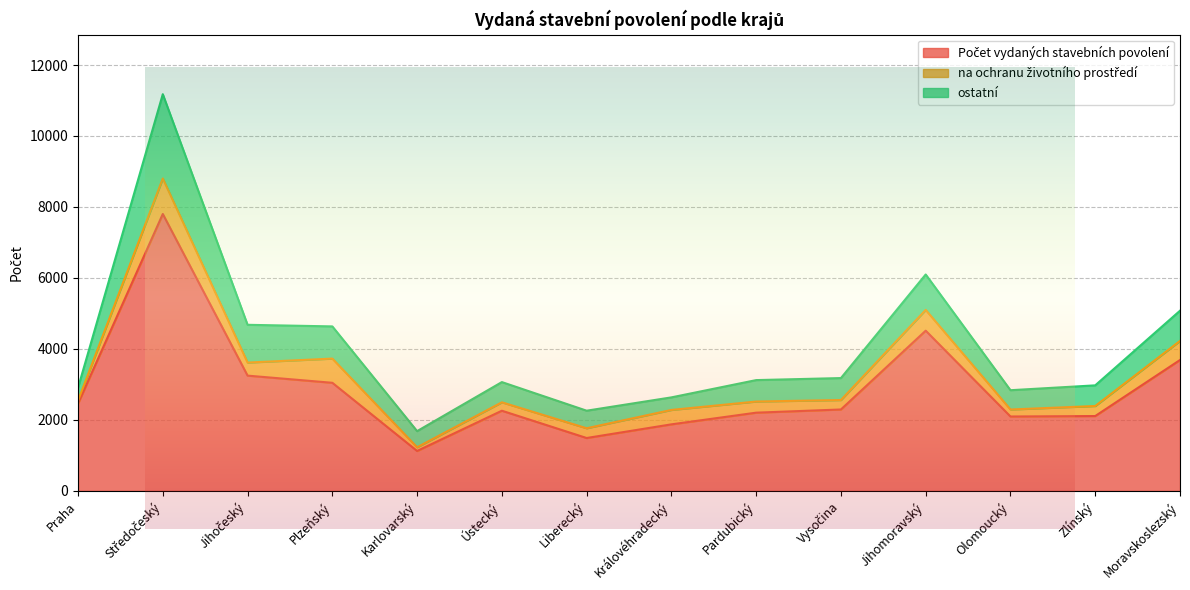

Reading left to right, what are all the values shown in this chart?

Počet vydaných stavebních povolení: Praha=2462	Středočeský=7802	Jihočeský=3248	Plzeňský=3046	Karlovarský=1125	Ústecký=2259	Liberecký=1490	Královéhradecký=1875	Pardubický=2204	Vysočina=2294	Jihomoravský=4514	Olomoucký=2096	Zlínský=2109	Moravskoslezský=3688
na ochranu životního prostředí: Praha=81	Středočeský=1001	Jihočeský=368	Plzeňský=682	Karlovarský=104	Ústecký=237	Liberecký=275	Královéhradecký=406	Pardubický=314	Vysočina=266	Jihomoravský=586	Olomoucký=197	Zlínský=283	Moravskoslezský=538
ostatní: Praha=362	Středočeský=2375	Jihočeský=1064	Plzeňský=907	Karlovarský=455	Ústecký=570	Liberecký=495	Královéhradecký=354	Pardubický=604	Vysočina=619	Jihomoravský=998	Olomoucký=544	Zlínský=582	Moravskoslezský=851